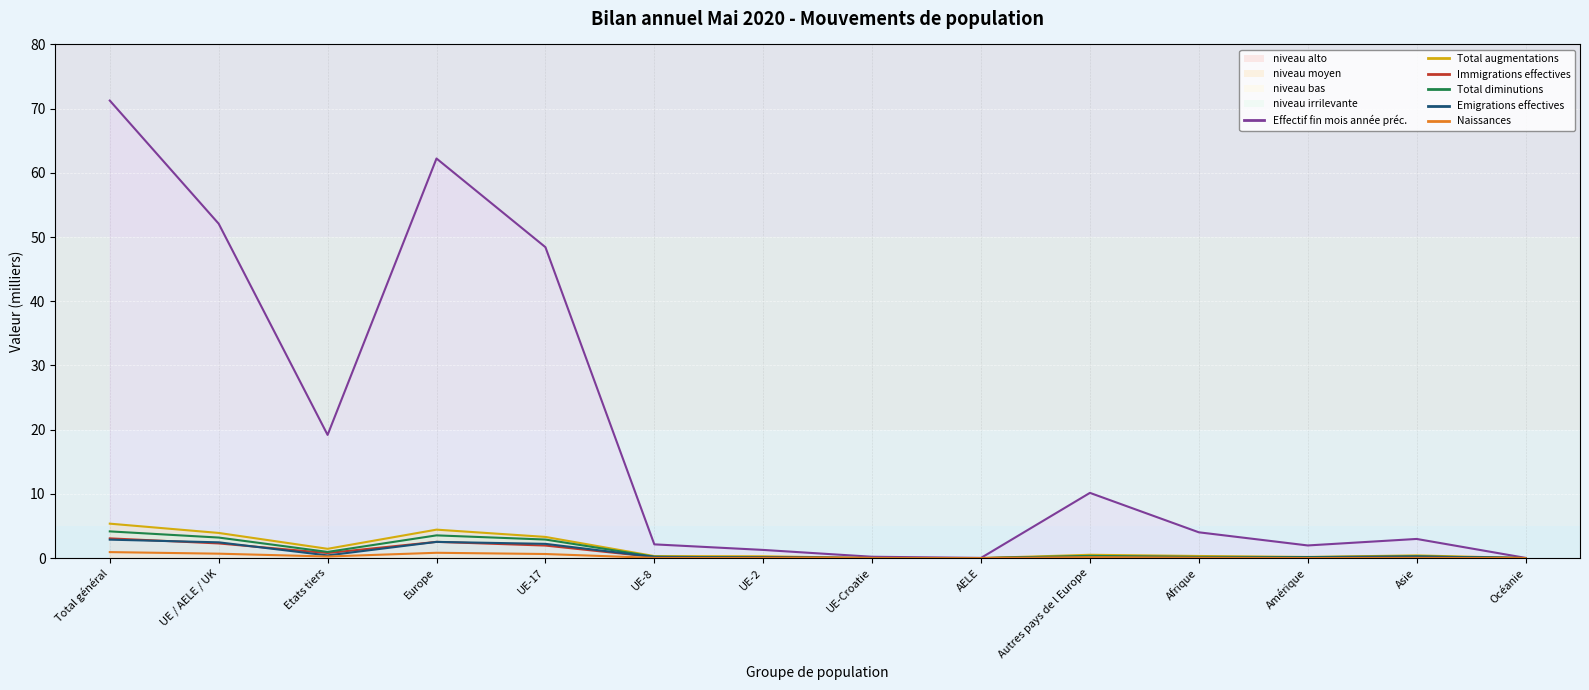

Is the value of Total diminutions at Amérique greater than the value of Immigrations effectives at Afrique?

No